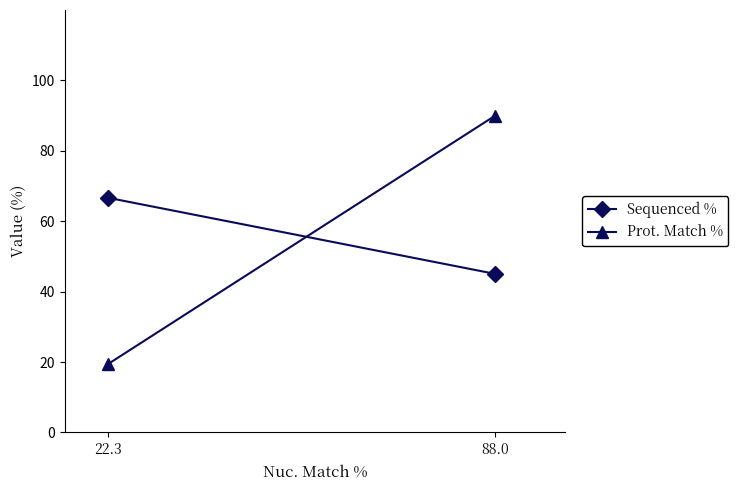

At which category is the sum across all series the highest?

88.0